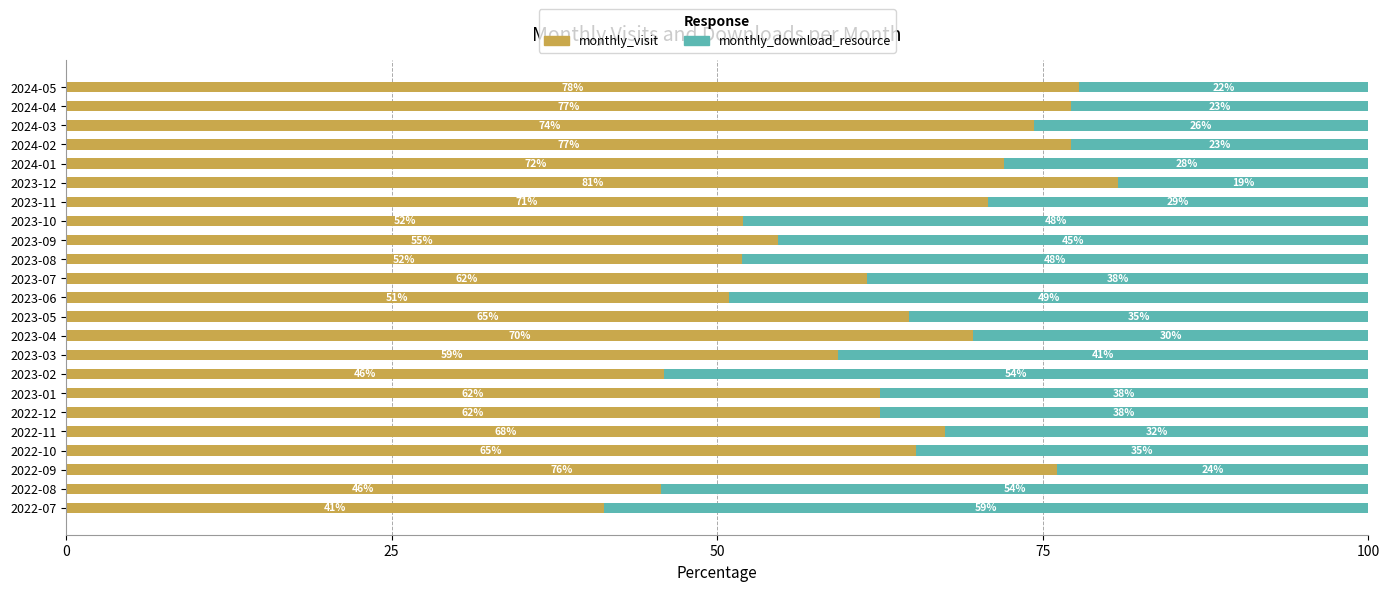

What is the total value across all series at 2022-08?

100.0